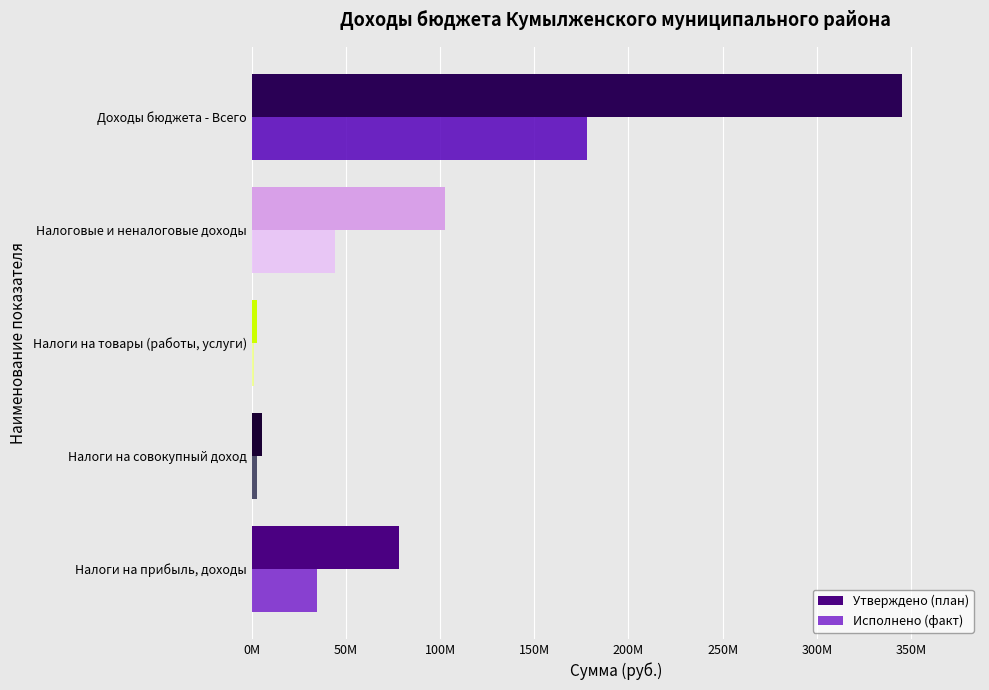

Reading right to left, list all the values displayed in this chart.

Утверждено (план): 345104993.5	102737397.0	3000000.0	5401500.0	78300000.0
Исполнено (факт): 178228385.9	44034941.6	1307663.4	2947332.5	34906055.2